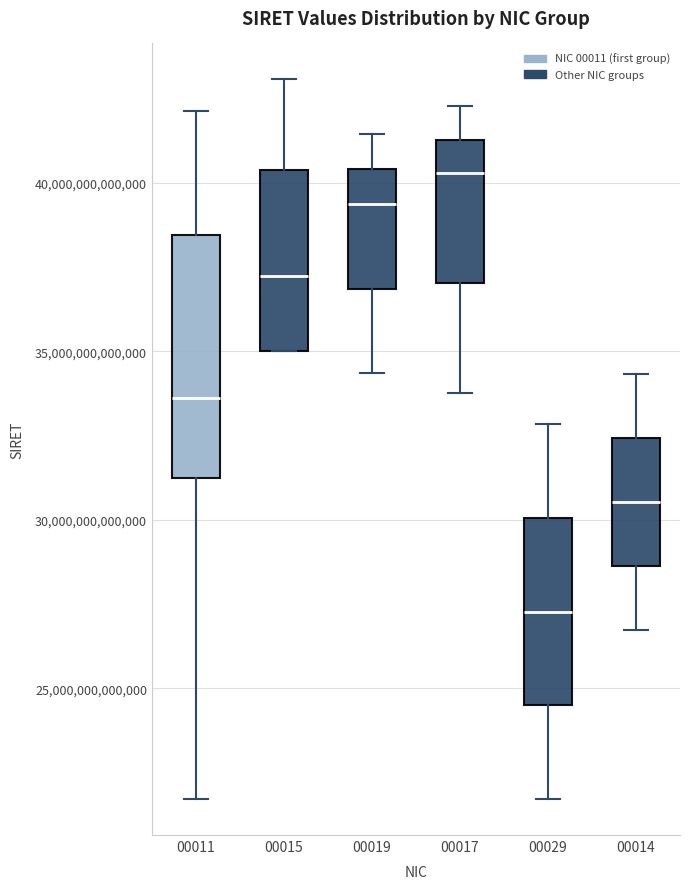

Where does the upper whisker of the box at x = 00015 end on the y-axis? The values are not printed on the chart, so give them approximately, as read against the axis.

43000000000000